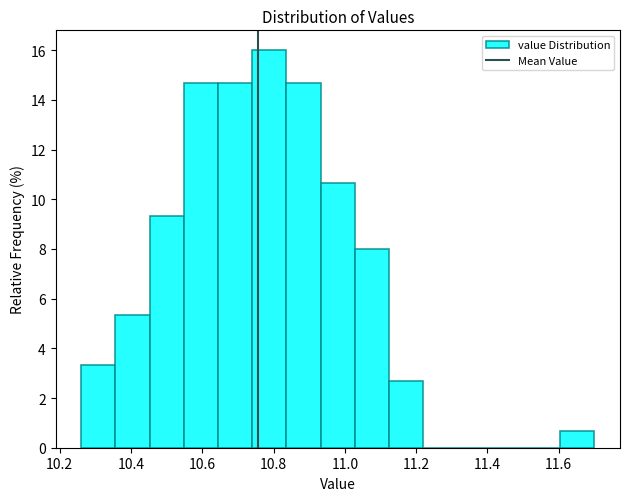

Which range on the x-axis has the tallest bar?

10.740 to 10.836